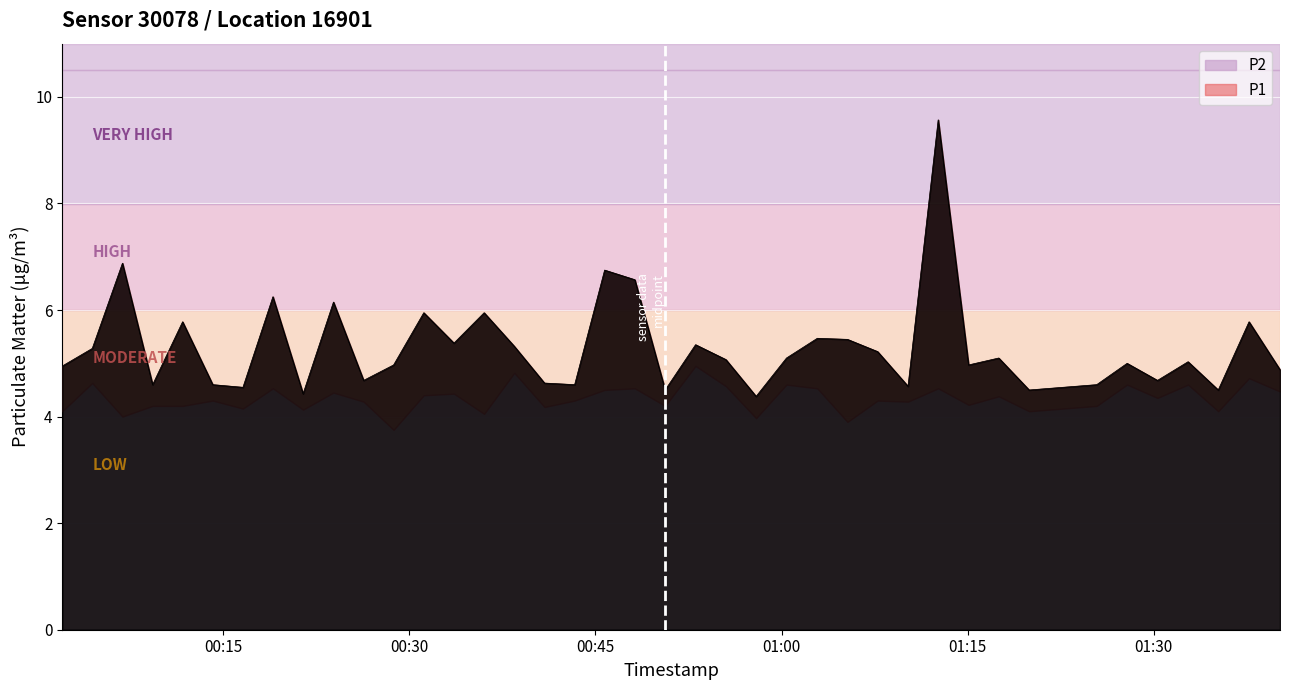

The value at 2023-09-08T00:40:53 is 4.6. True or false?

True